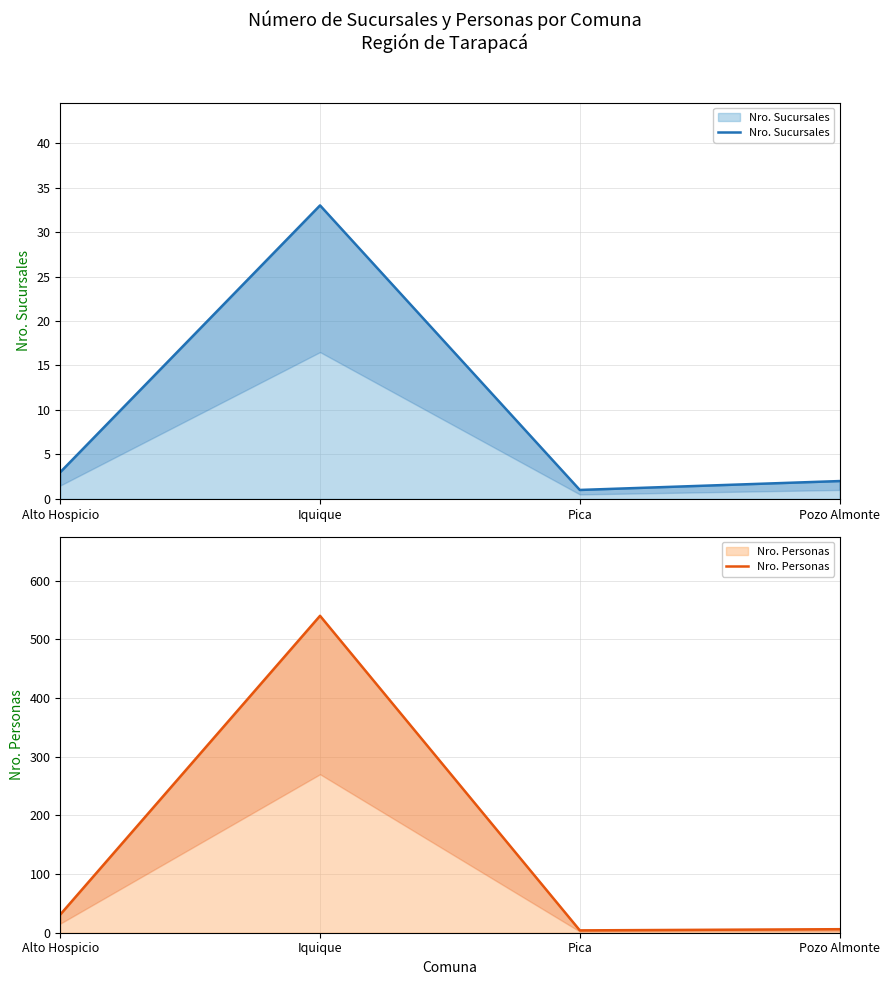

What position from the left is Alto Hospicio?

1